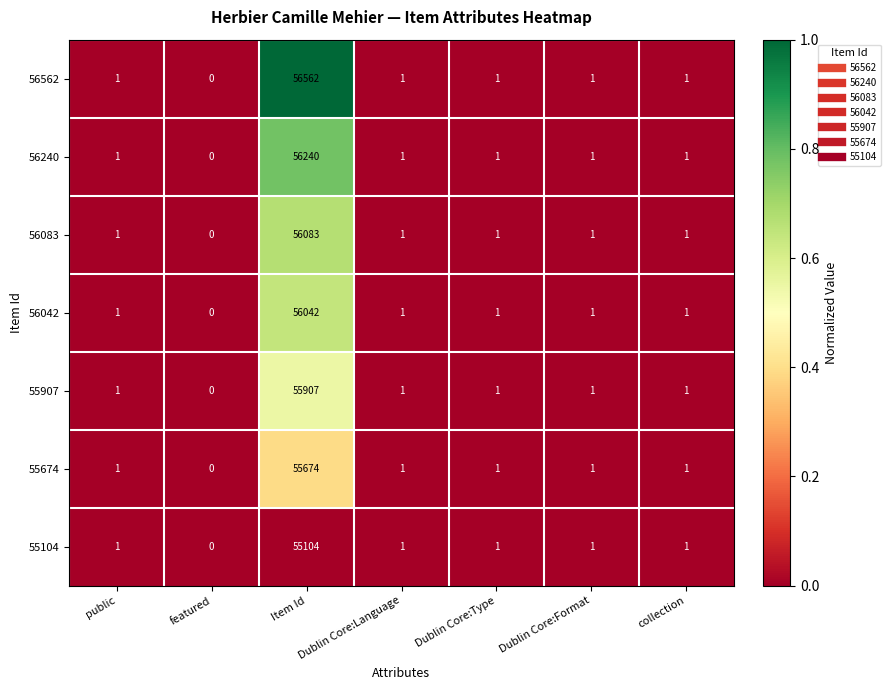

At which category is the sum across all series the highest?

Item Id